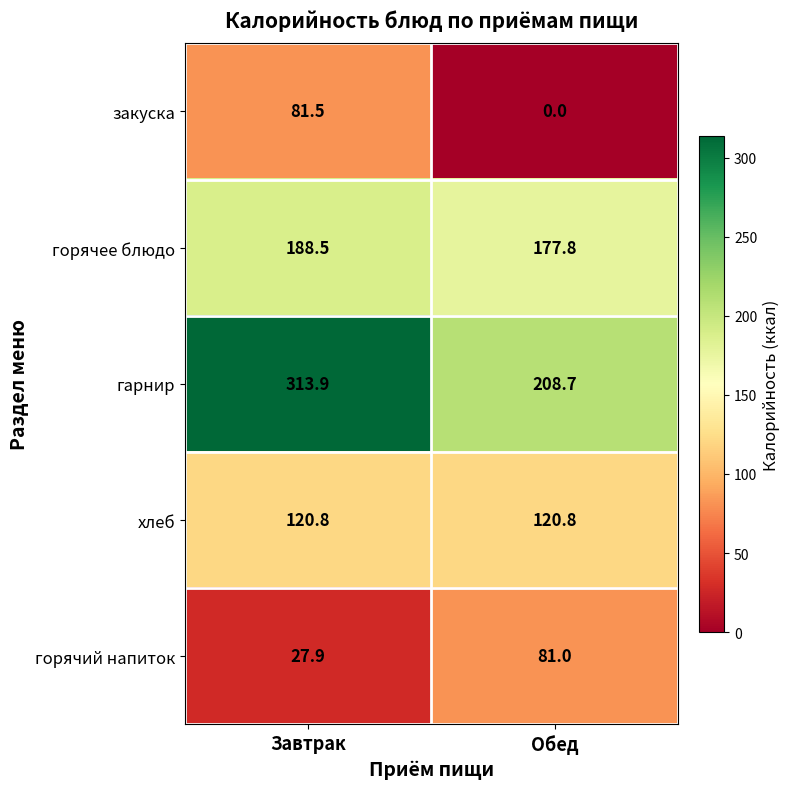

Reading left to right, extract all data points from this chart.

закуска: Завтрак=81.5	Обед=0.0
горячее блюдо: Завтрак=188.5	Обед=177.8
гарнир: Завтрак=313.9	Обед=208.7
хлеб: Завтрак=120.8	Обед=120.8
горячий напиток: Завтрак=27.9	Обед=81.0